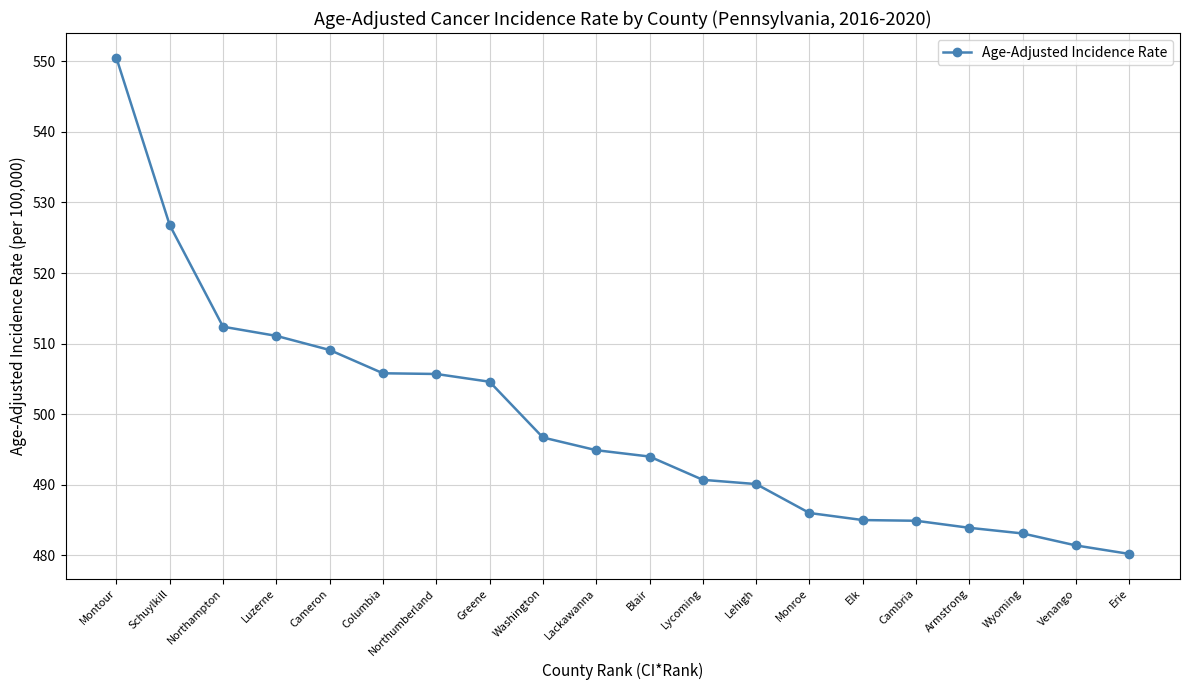

What is the change in value from Lycoming to Venango?

-9.3